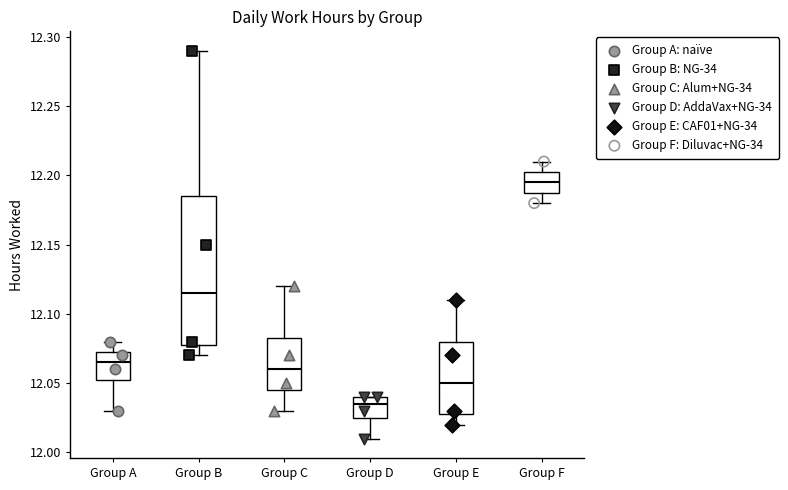

Where does the upper whisker of the box for Group A end on the y-axis? The values are not printed on the chart, so give them approximately, as read against the axis.

12.080